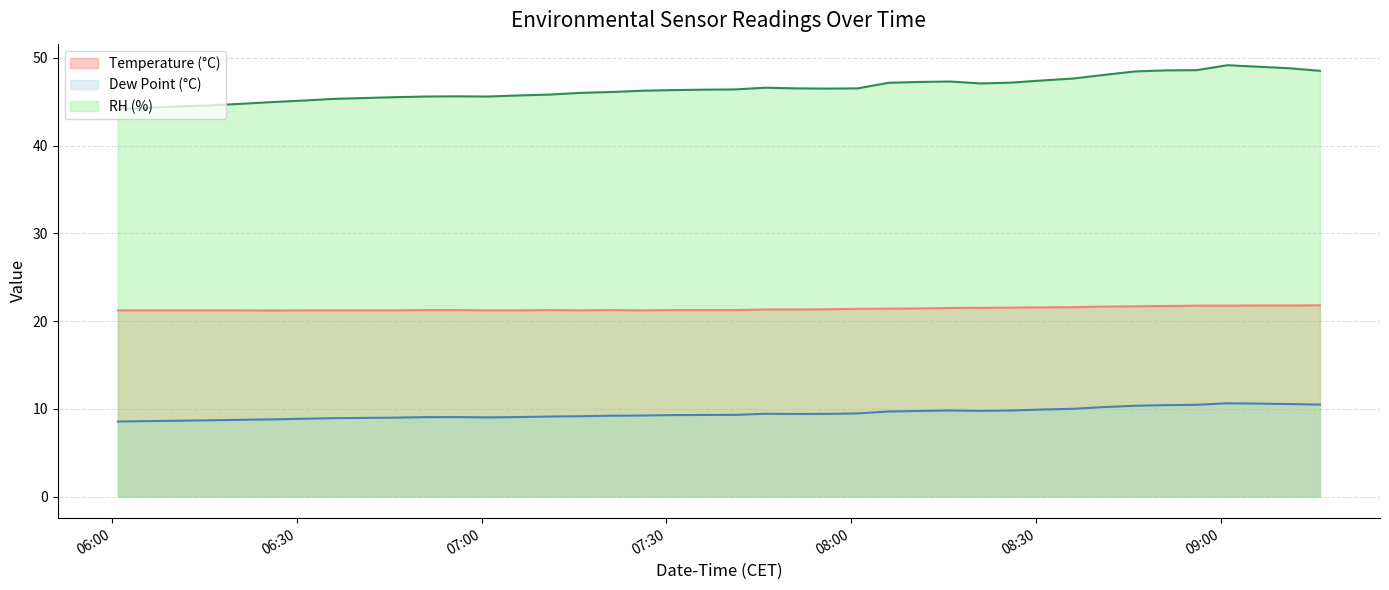

What are all the series names shown in the legend?

Temperature (°C), Dew Point (°C), RH (%)